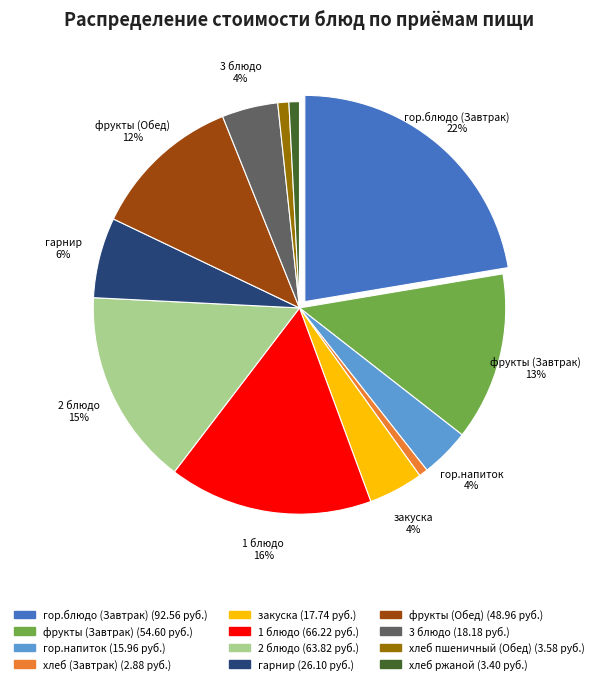

Is there a majority slice in this chart?

No